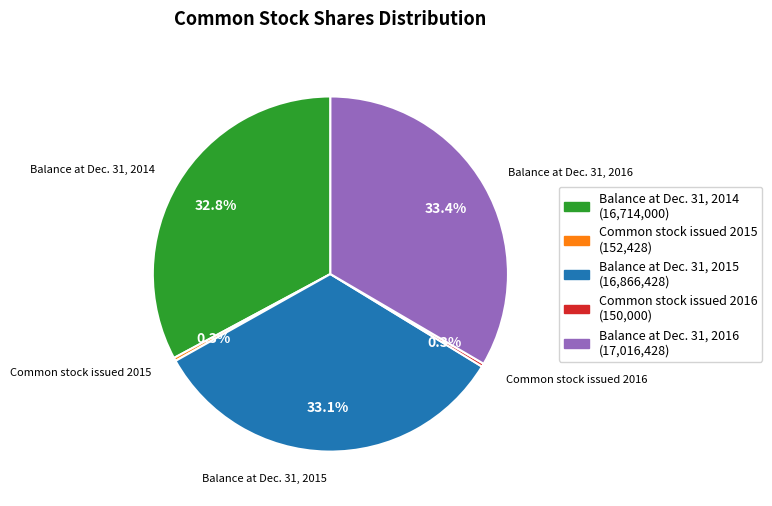

True or false: Balance at Dec. 31, 2014 accounts for 33% of the total.

True